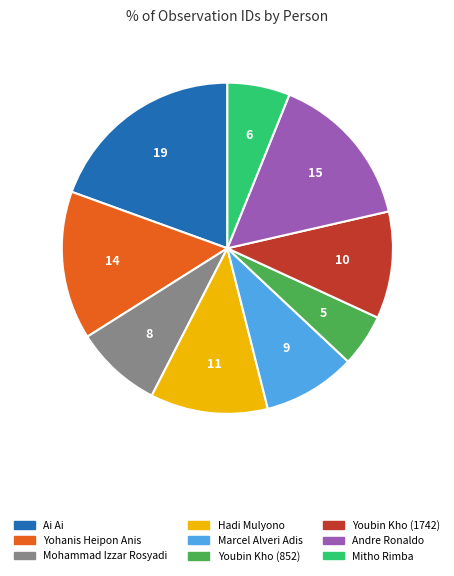

Rank the categories by value from highest to lowest.

Ai Ai, Andre Ronaldo, Yohanis Heipon Anis, Hadi Mulyono, Youbin Kho (1742), Marcel Alveri Adis, Mohammad Izzar Rosyadi, Mitho Rimba, Youbin Kho (852)